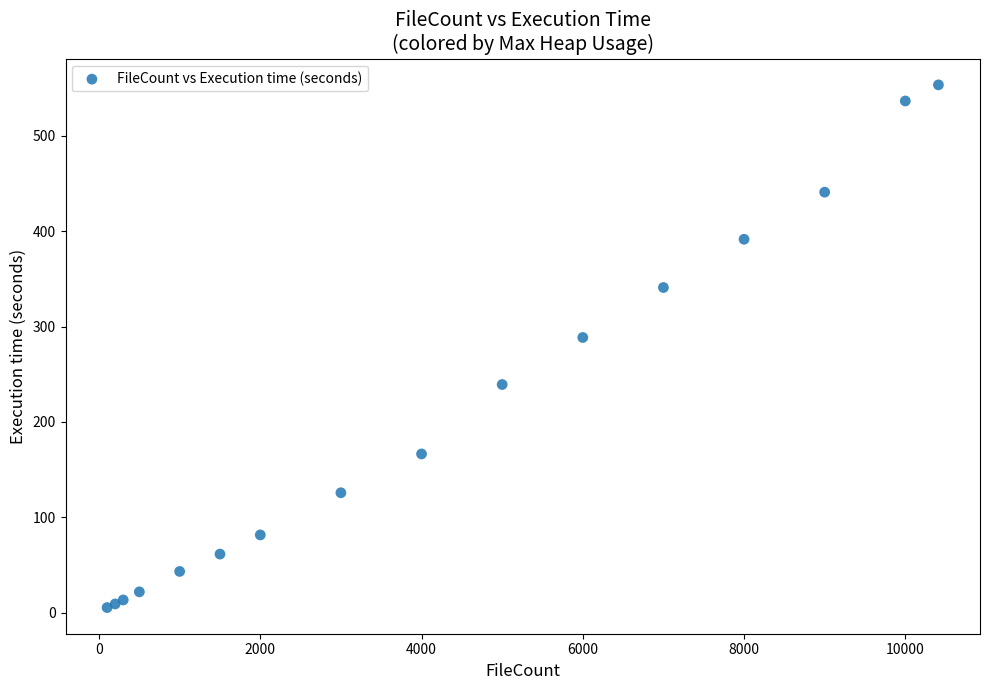

What Y value in the scatter plot is closest to 279?

288.6